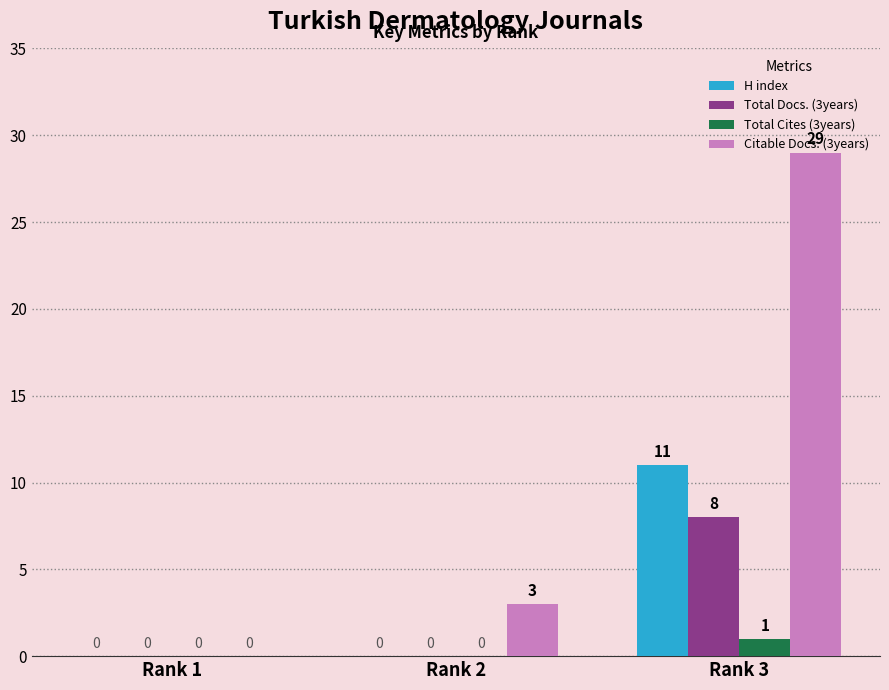

What are all the series names shown in the legend?

H index, Total Docs. (3years), Total Cites (3years), Citable Docs. (3years)